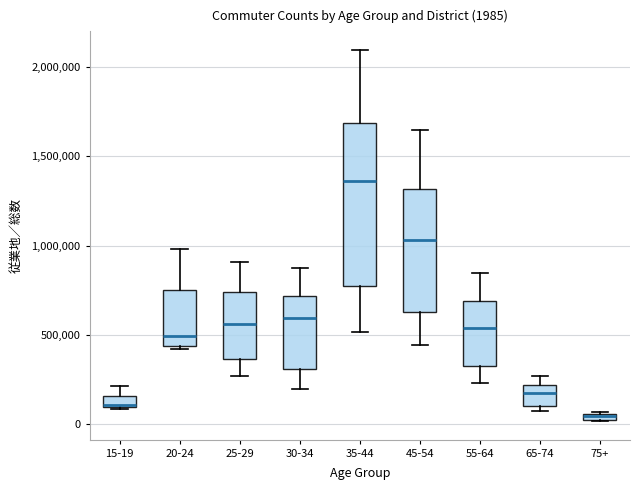

Which box has the highest median line?

35-44